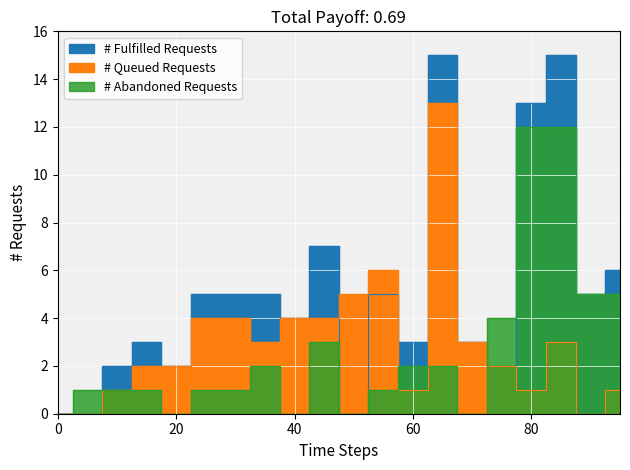

What is the value of the # Queued Requests (男) point at the 16th from the left?

2